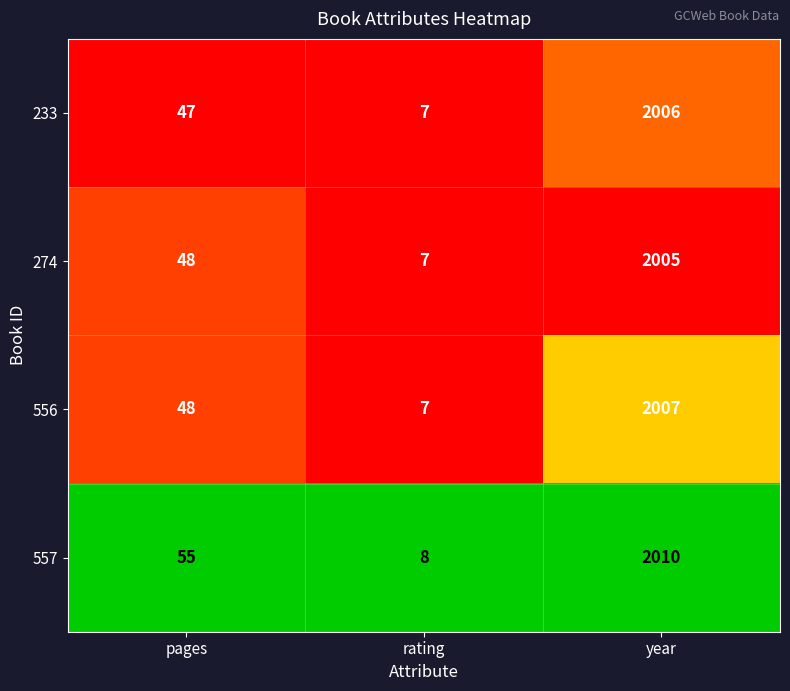

At which label is 557 closest to 1009?

pages